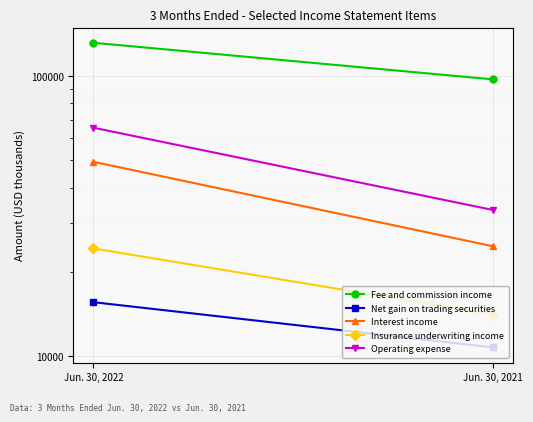

What is the sum of all Net gain on trading securities values?

26323